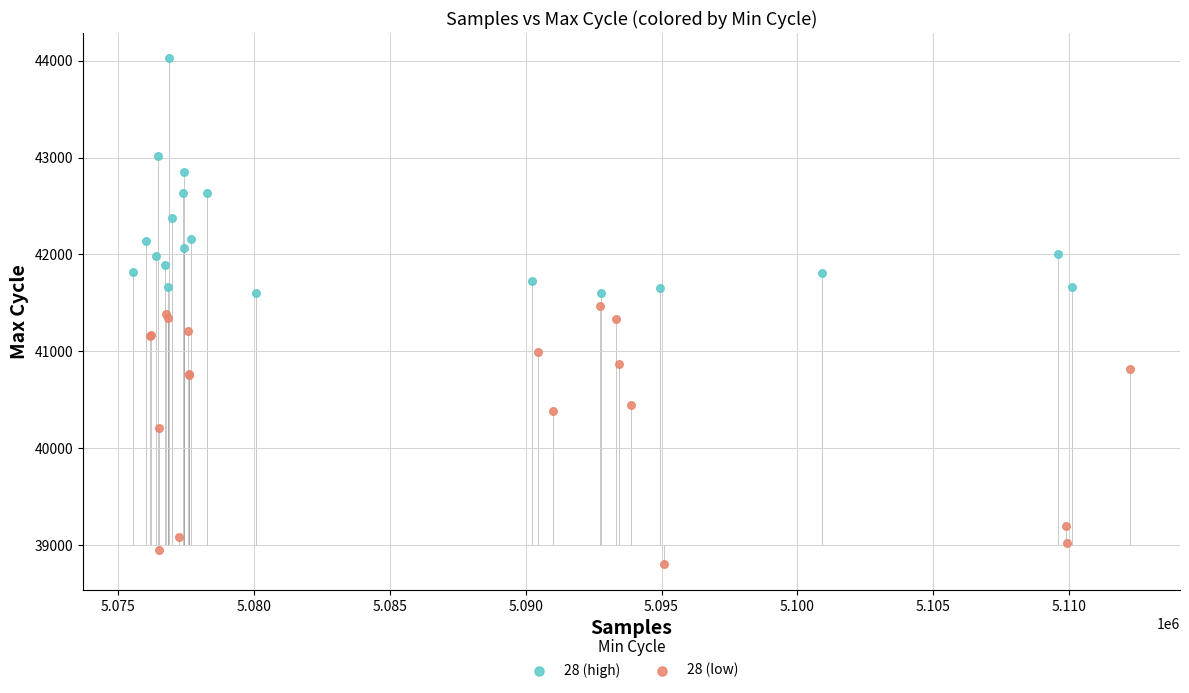

Which series reaches the maximum Y coordinate?

28 (high)